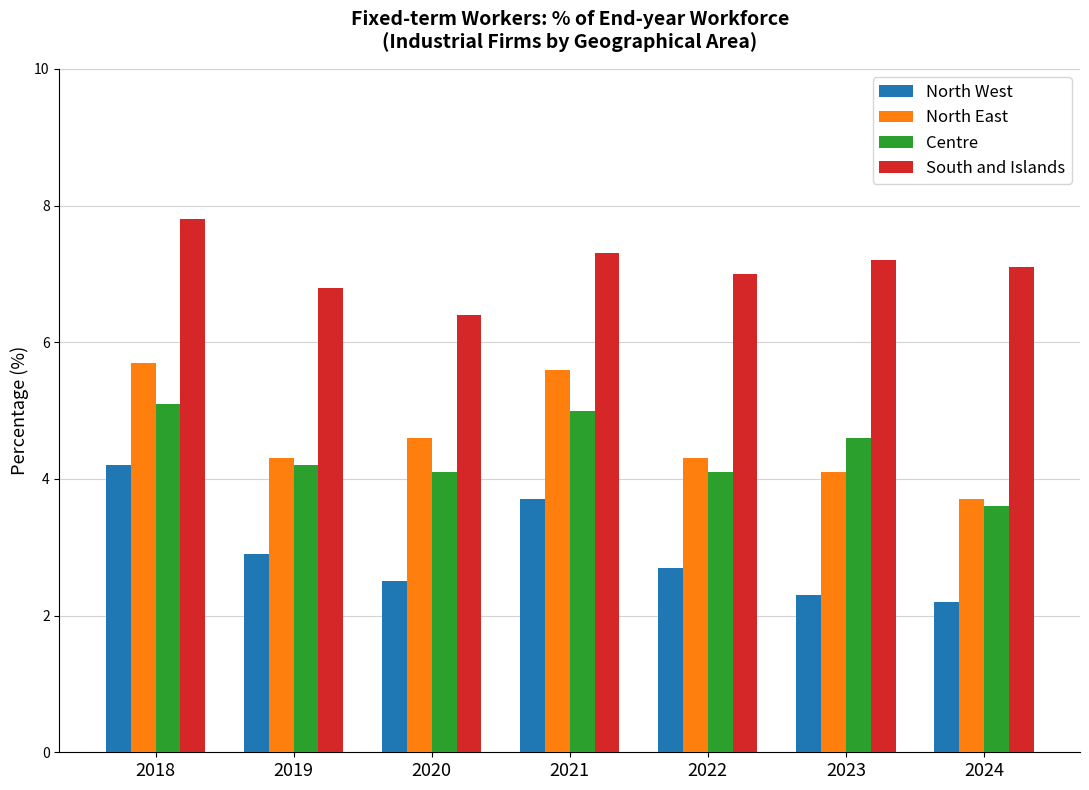

What is the value of the North East bar at the 4th from the left?

5.6